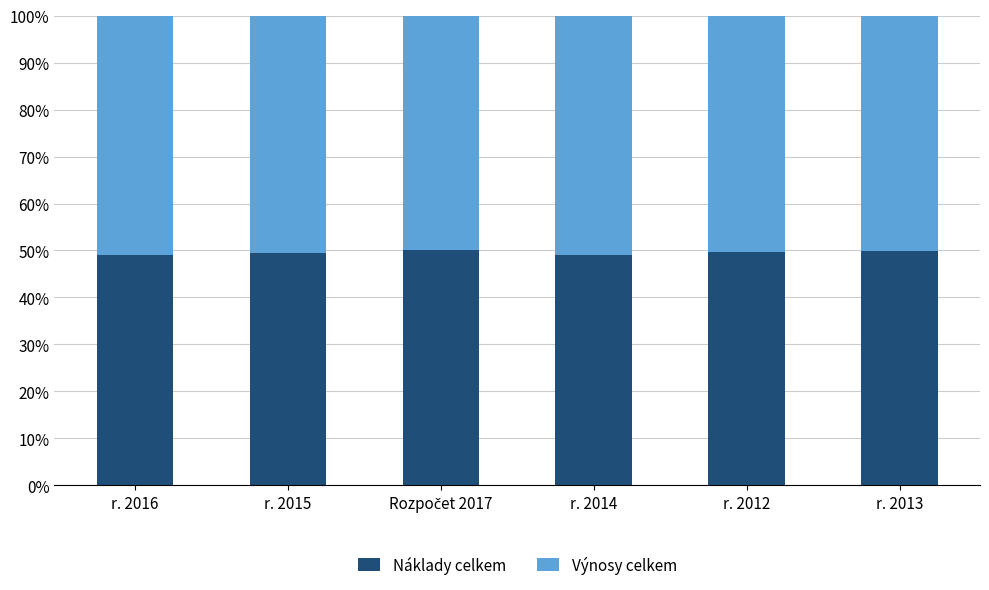

What is the highest value of the Náklady celkem series?

50.0